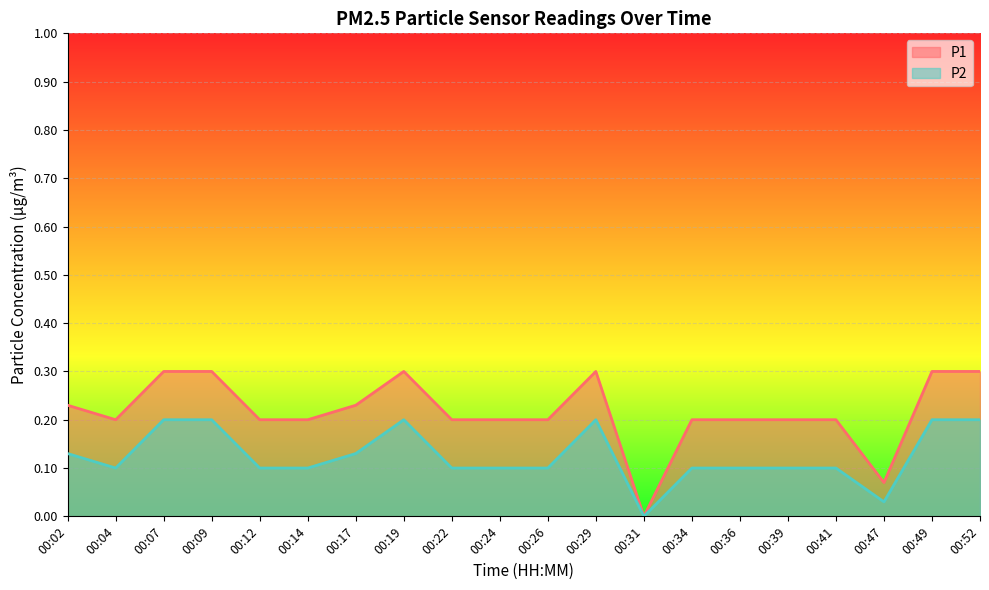

True or false: P1 and P2 cross at least once.

False